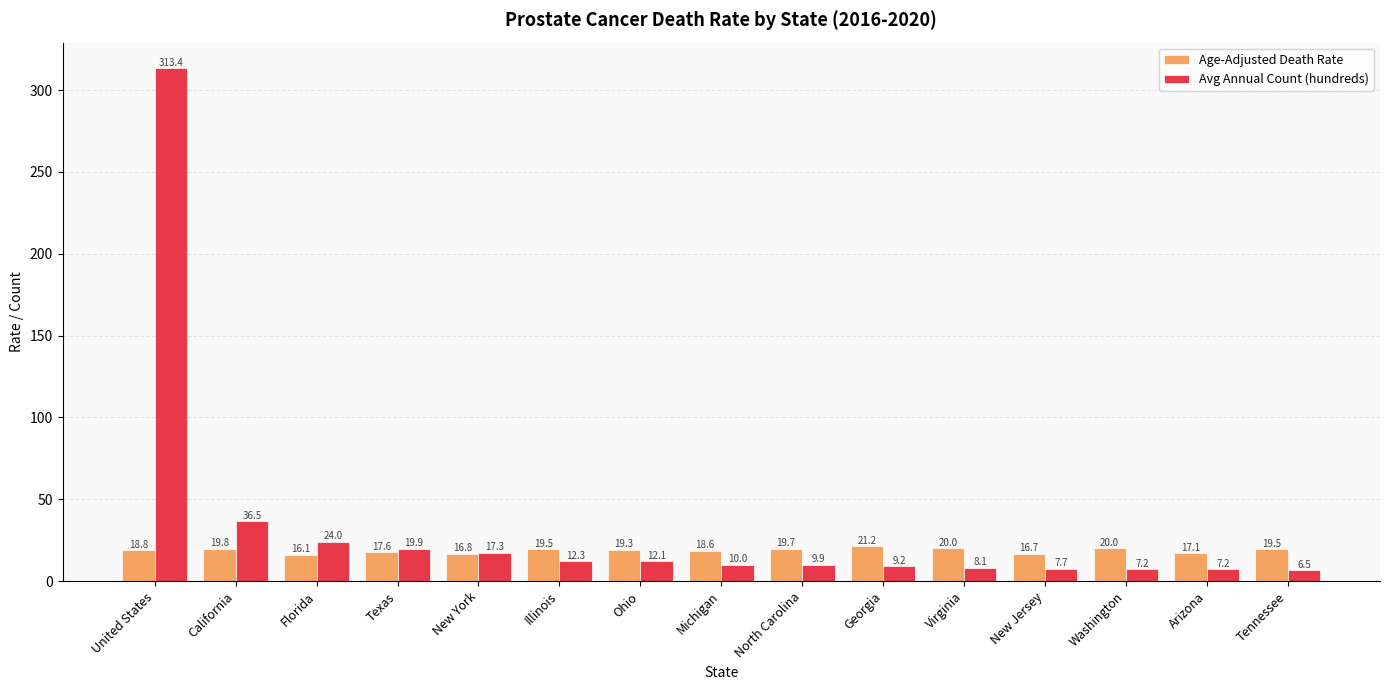

Which series has the widest spread of values?

Avg Annual Count (hundreds)